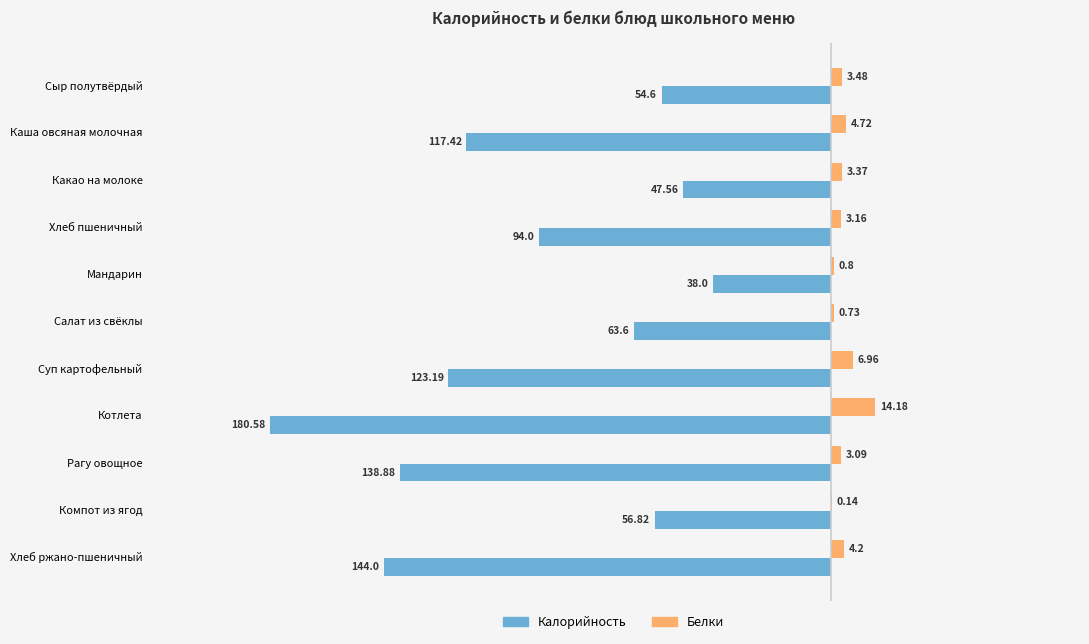

Is the value of Калорийность at Суп картофельный greater than the value of Белки at Рагу овощное?

No